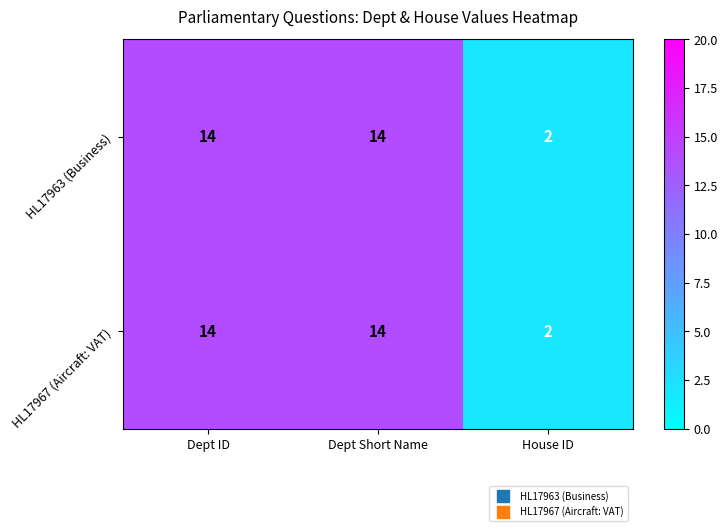

Reading left to right, transcribe all the data shown in this chart.

HL17963 (Business): Dept ID=14	Dept Short Name=14	House ID=2
HL17967 (Aircraft: VAT): Dept ID=14	Dept Short Name=14	House ID=2